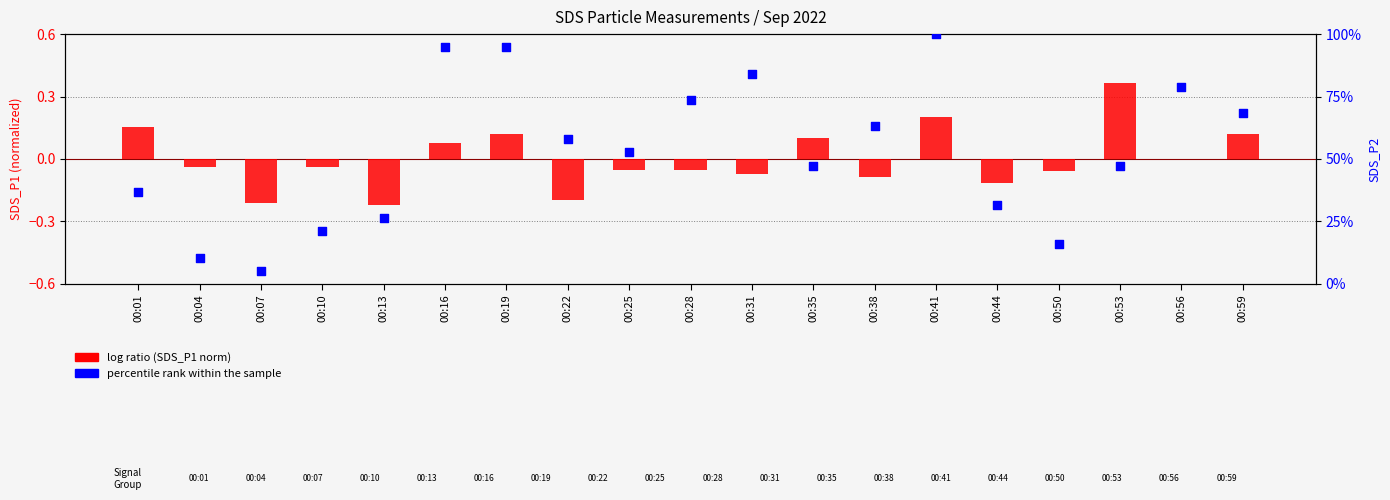

Which series contains the highest Y value?

percentile rank within the sample